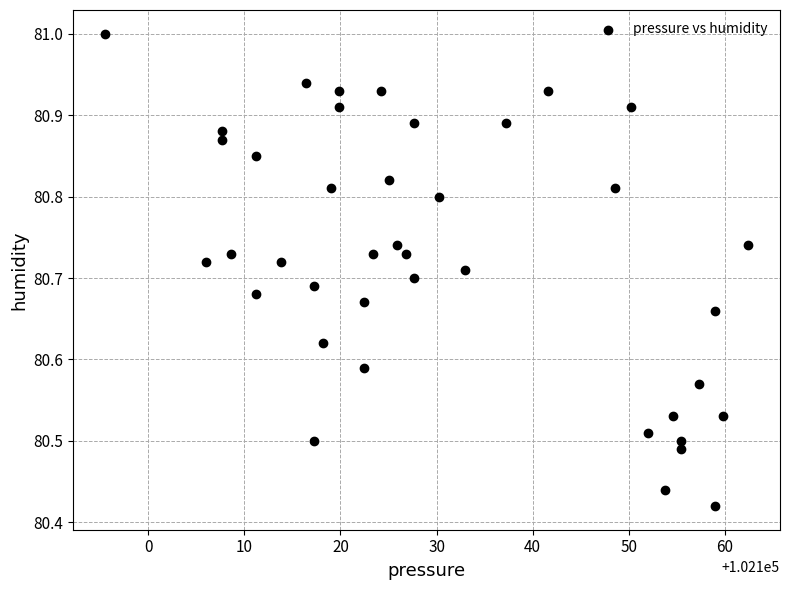

What is the range of X values (max minus min)?

66.9